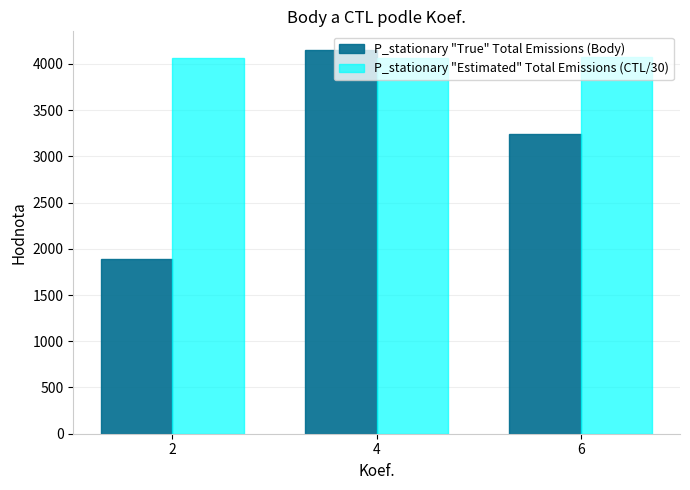

At how many categories does at least one series exceed 2809?

3